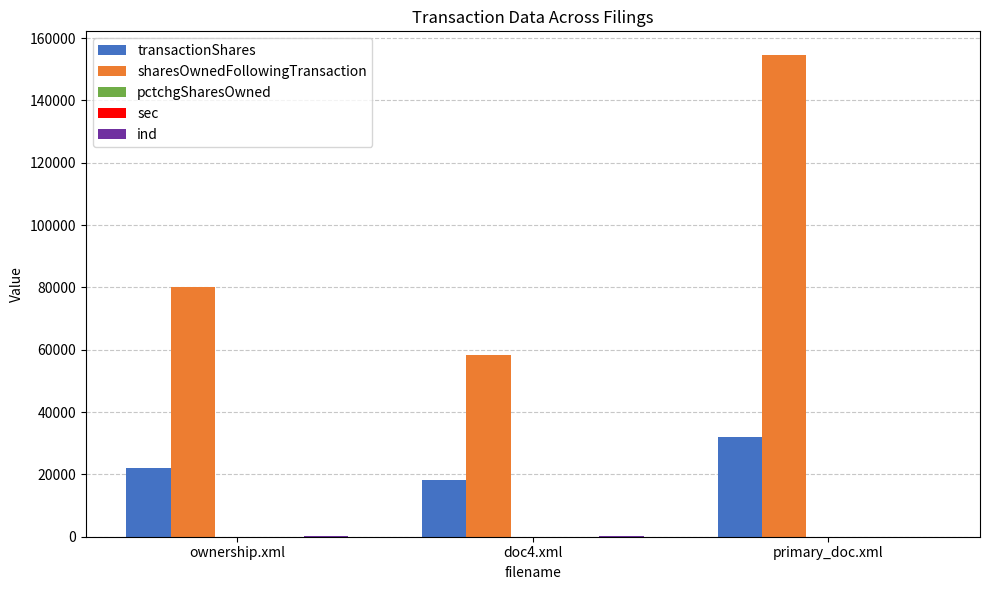

What is the average value of the sharesOwnedFollowingTransaction series?

97621